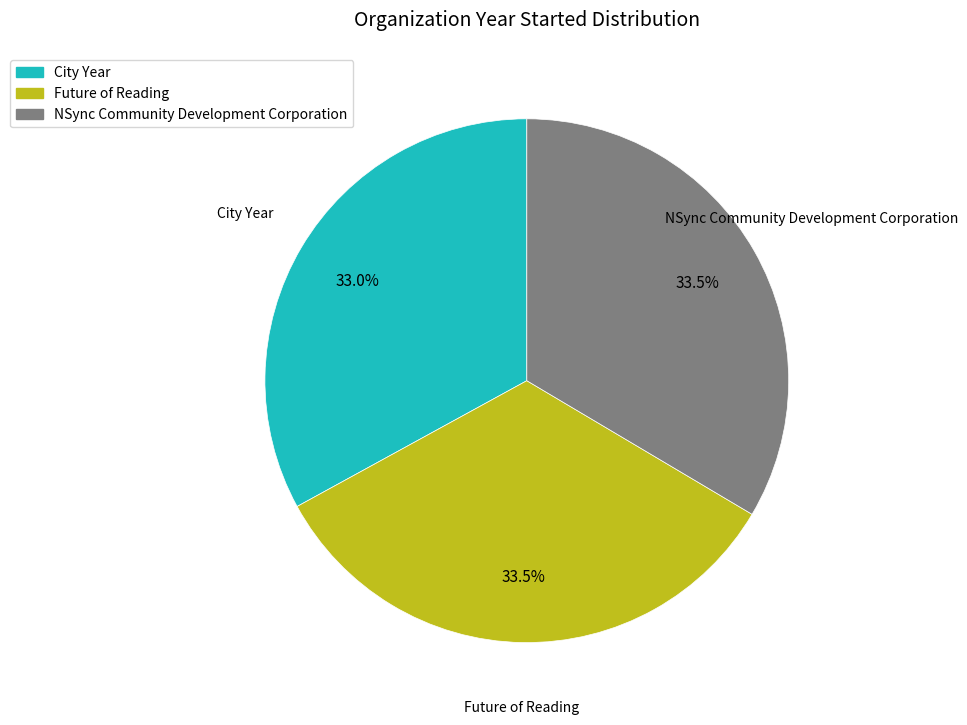

How many slices are in this pie chart?

3